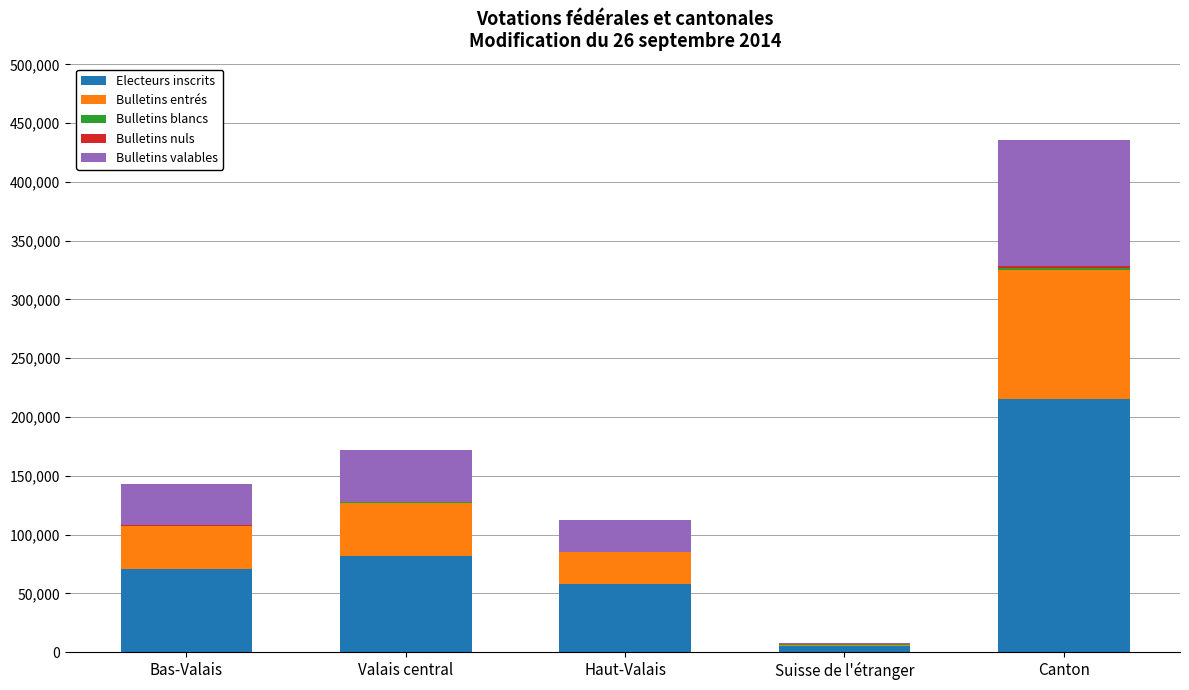

The Electeurs inscrits series shows 293076 at Canton. True or false?

False